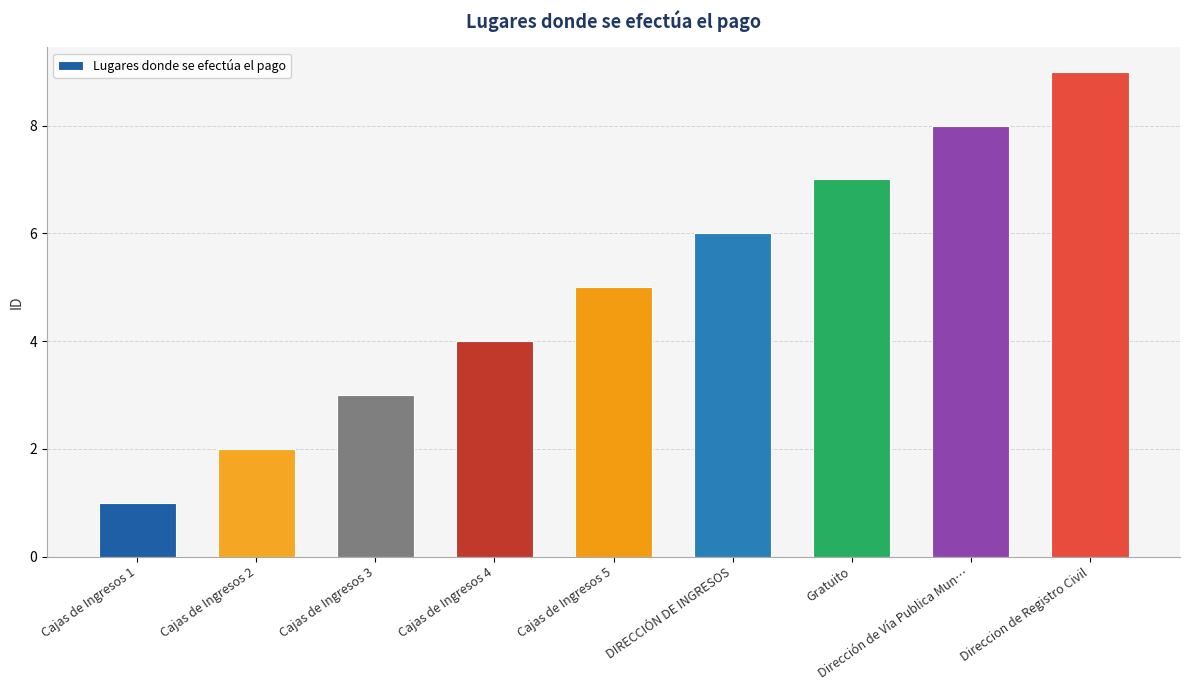

What position from the left is Cajas de Ingresos 2?

2